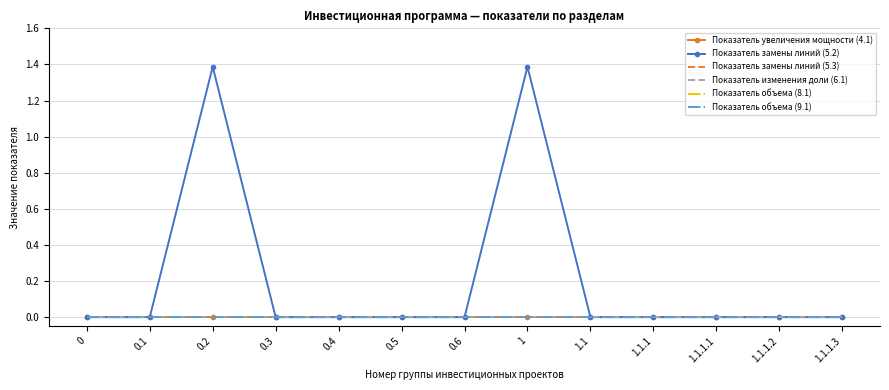

True or false: Показатель увеличения мощности (4.1) has more than 0 interior local peaks.

False